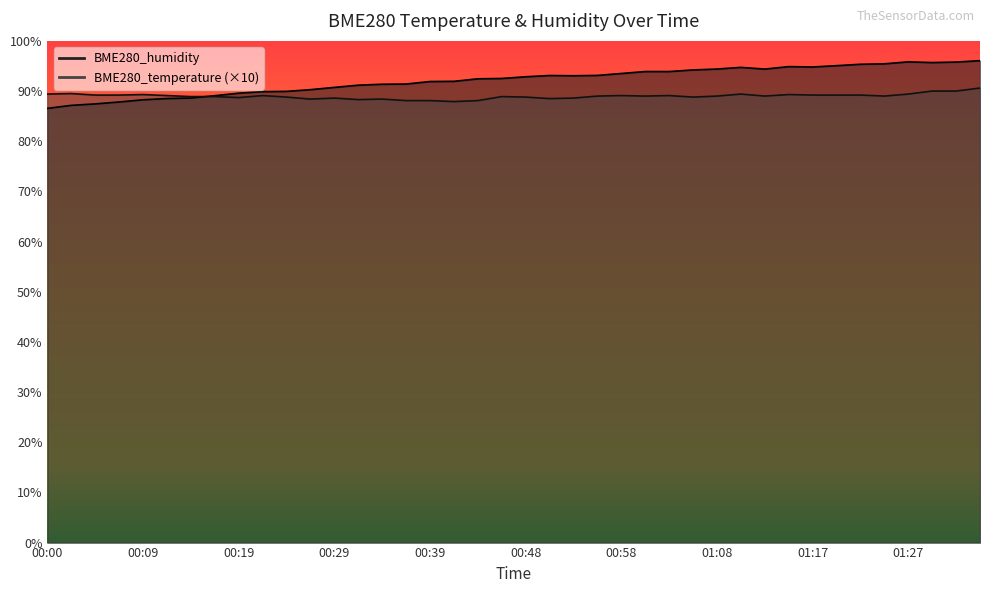

How many interior local valleys does the BME280_temperature series have?

9